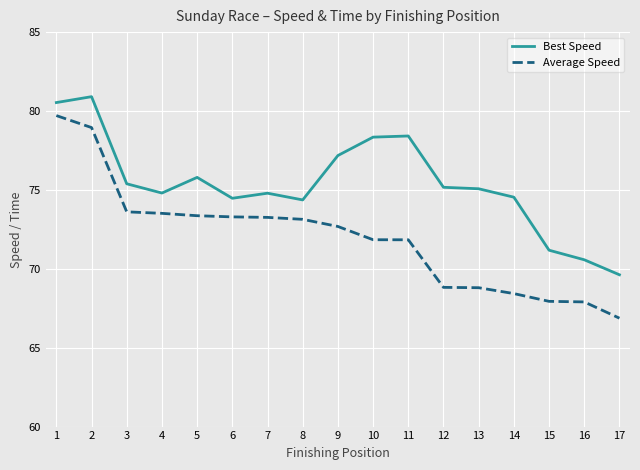

What is the difference between the maximum and minimum values in the Best Speed series?

11.3